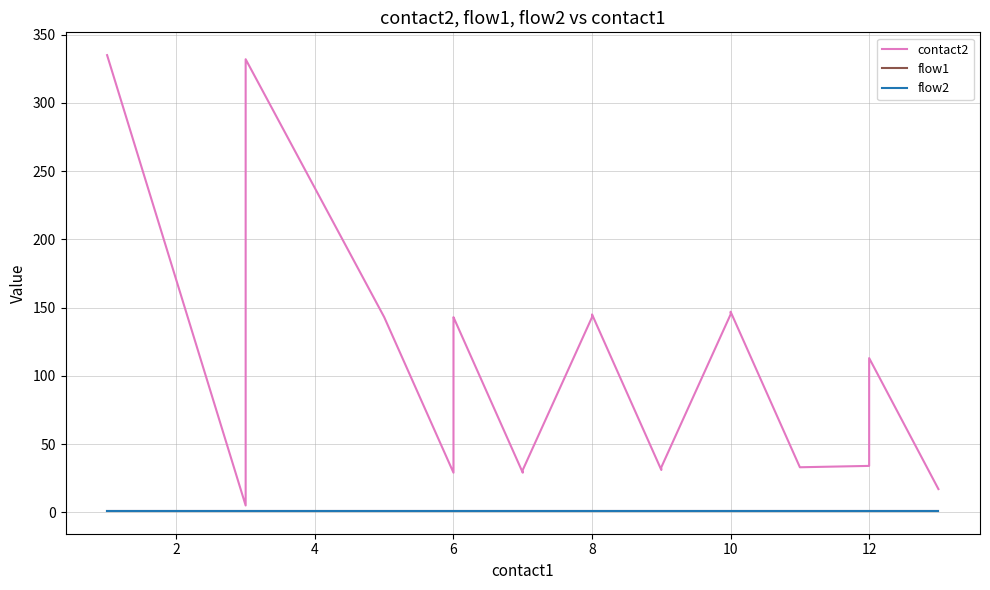

True or false: flow2 and contact2 intersect in this chart.

False